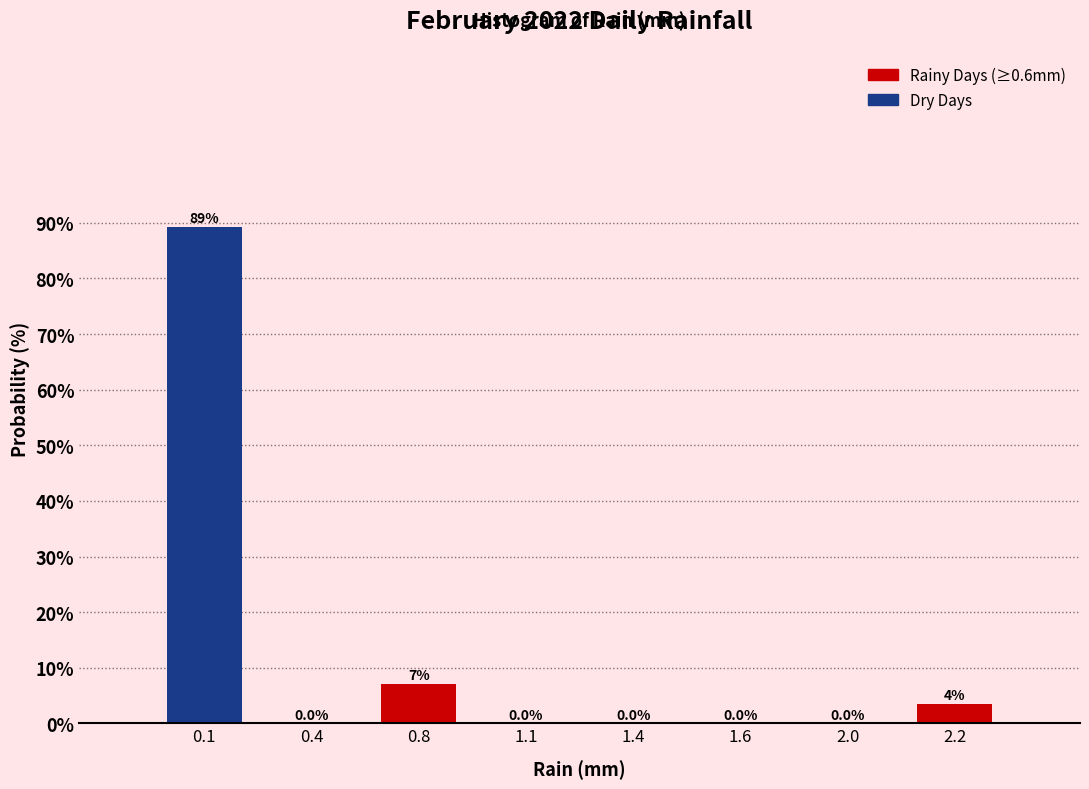

At which label is the value closest to 44?

0.8